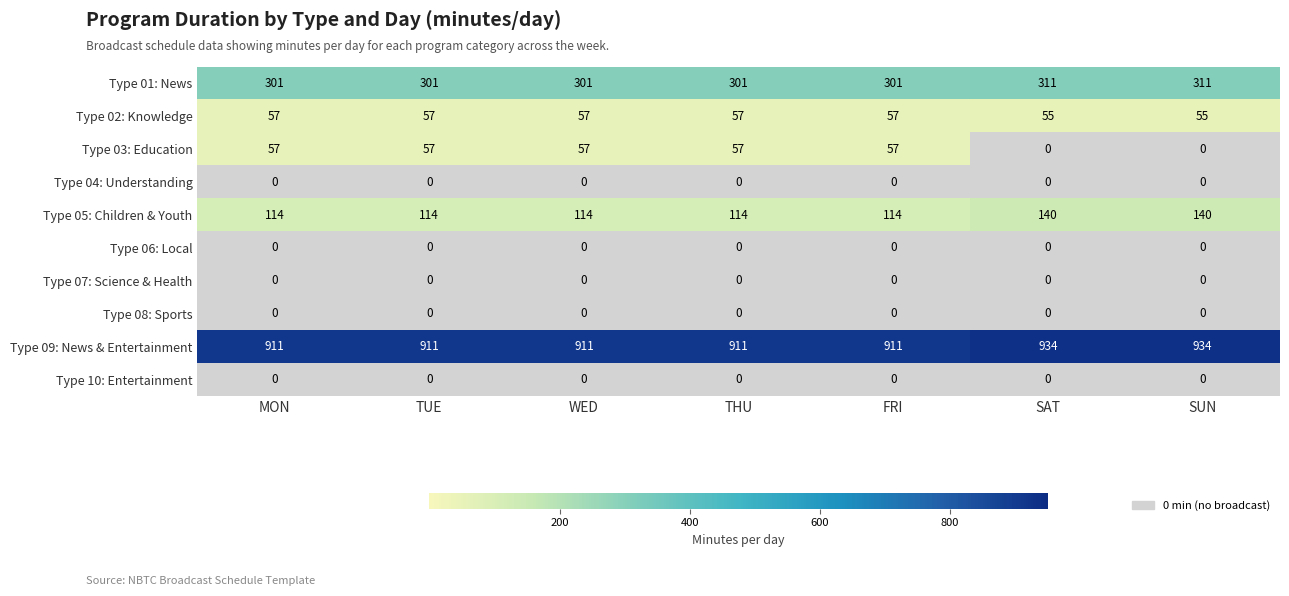

Which series has the widest spread of values?

Type 03: Education